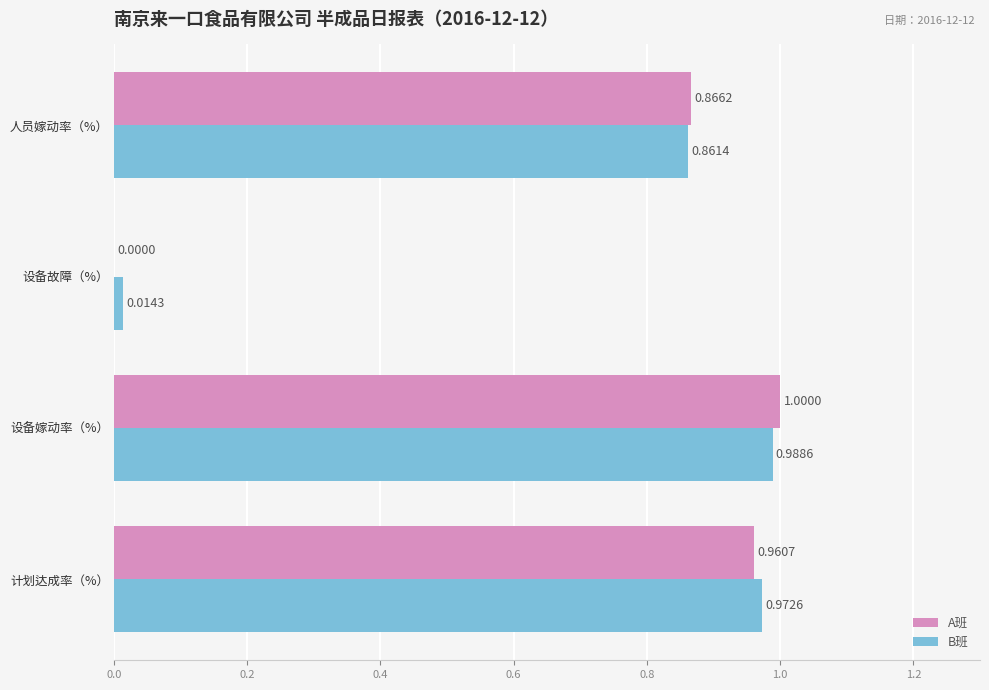

At which category does the chart reach its peak across all series?

设备嫁动率（%）